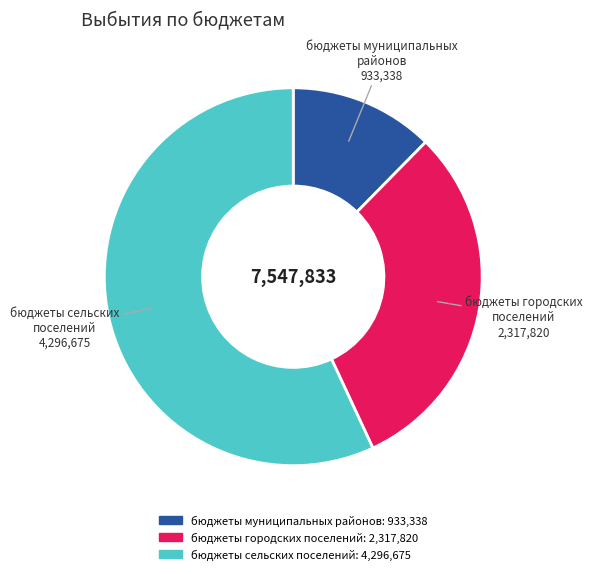

Which has a higher value, бюджеты муниципальных районов or бюджеты сельских поселений?

бюджеты сельских поселений